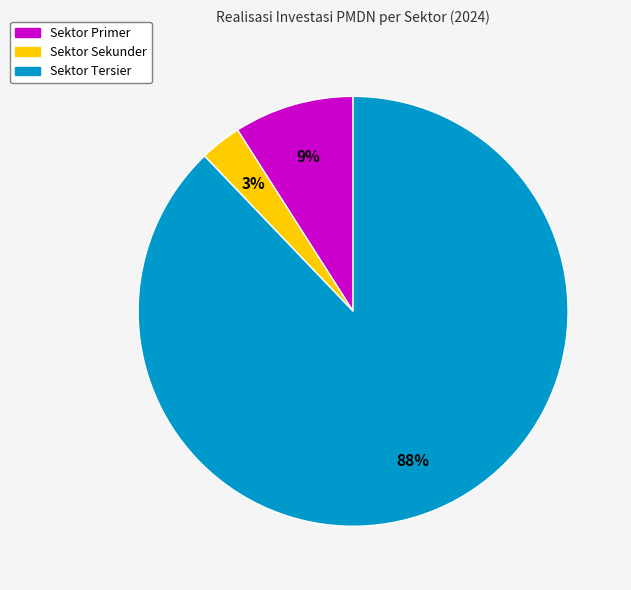

Count the number of slices in the pie.

3